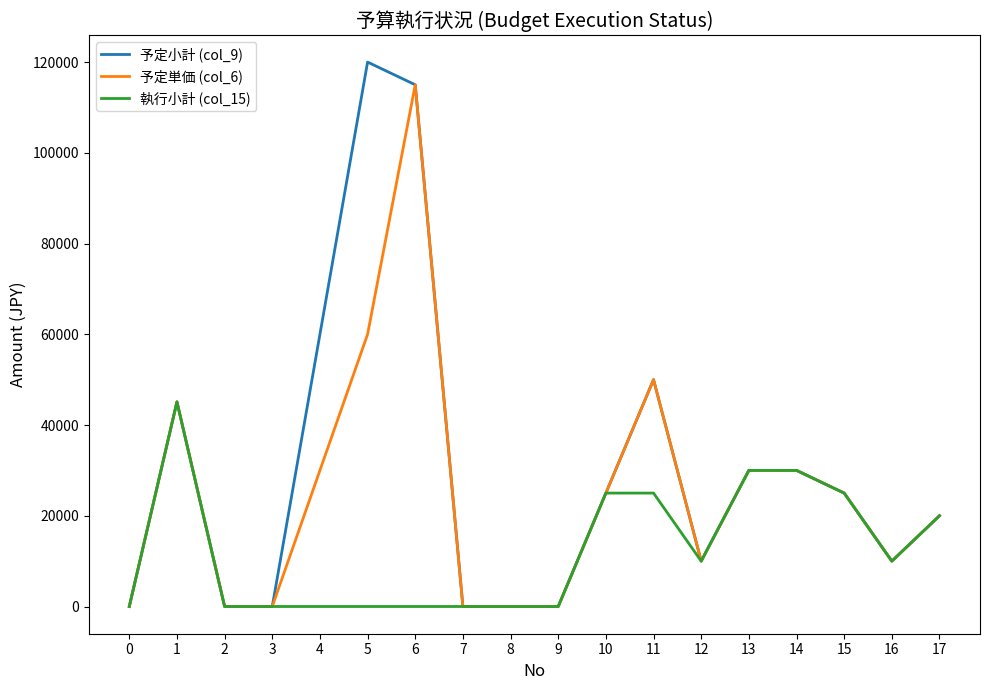

At how many categories does at least one series exceed 64537?

2